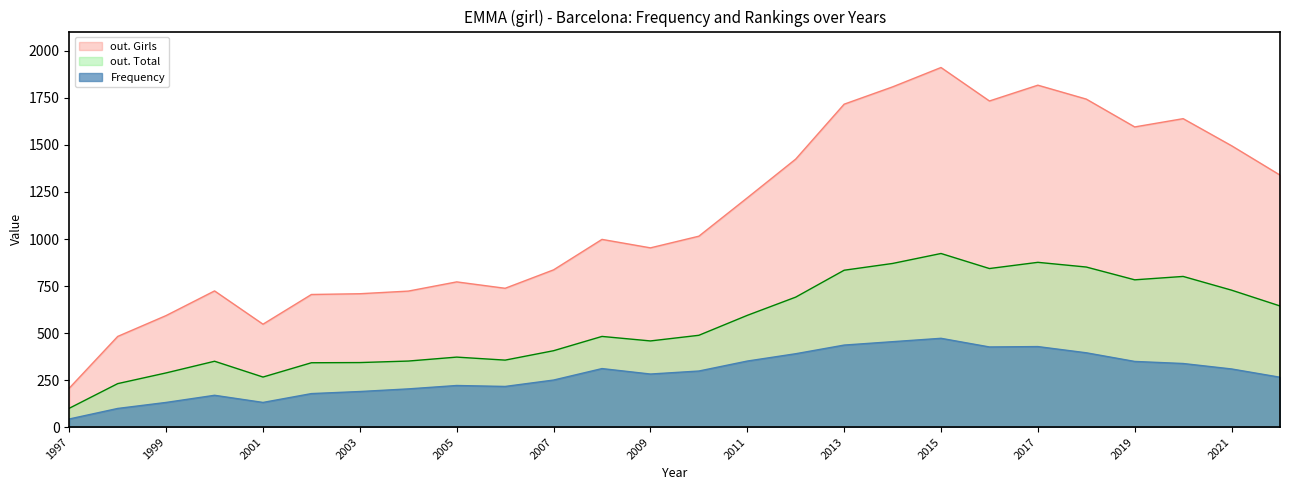

The value of out. Girls at 2014 is 1809. True or false?

True